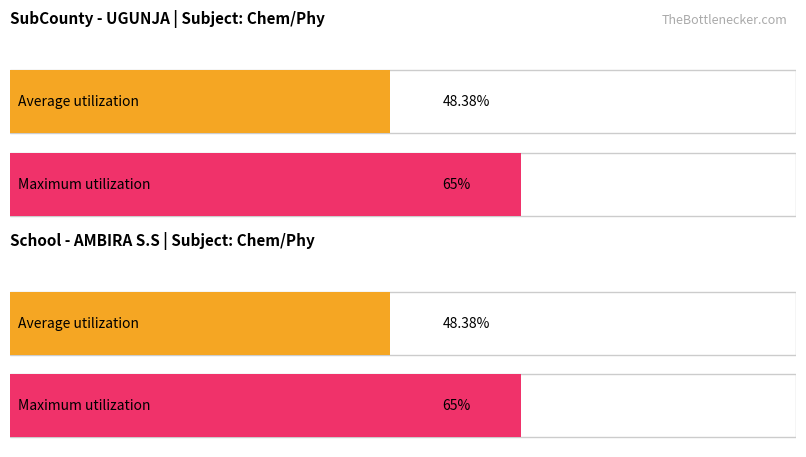

How many bars are there in total?

4